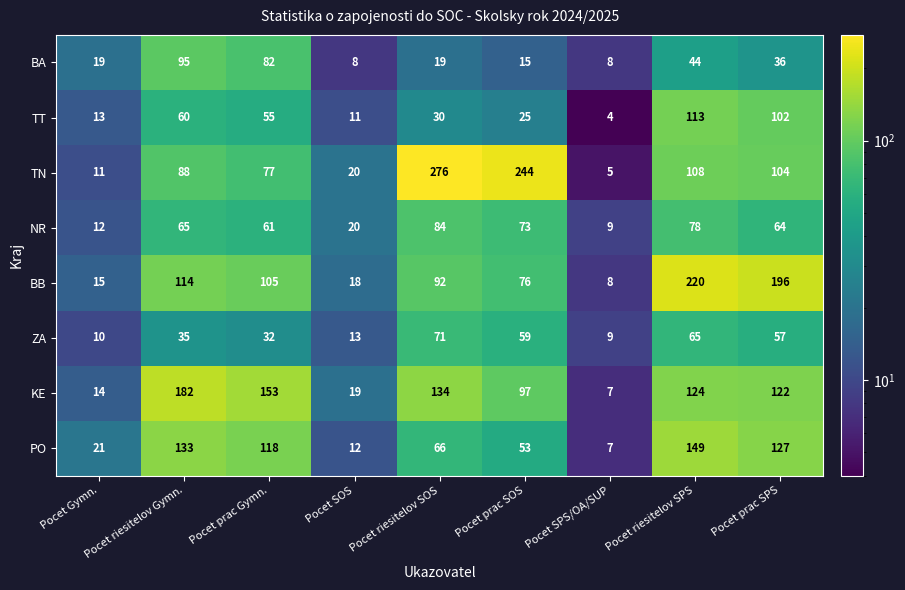

What value does the KE series have at Pocet Gymn., to the nearest 10?

10